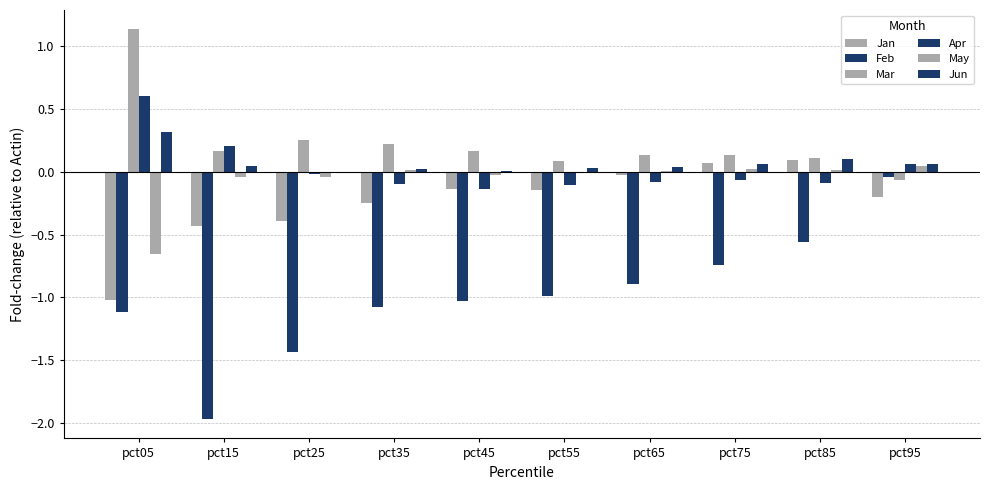

Reading right to left, transcribe all the data shown in this chart.

Jan: -0.2	0.1	0.1	-0.0	-0.1	-0.1	-0.2	-0.4	-0.4	-1.0
Feb: -0.0	-0.6	-0.7	-0.9	-1.0	-1.0	-1.1	-1.4	-2.0	-1.1
Mar: -0.1	0.1	0.1	0.1	0.1	0.2	0.2	0.3	0.2	1.1
Apr: 0.1	-0.1	-0.1	-0.1	-0.1	-0.1	-0.1	-0.0	0.2	0.6
May: 0.0	0.0	0.0	0.0	0.0	-0.0	0.0	-0.0	-0.0	-0.7
Jun: 0.1	0.1	0.1	0.0	0.0	0.0	0.0	-0.0	0.1	0.3